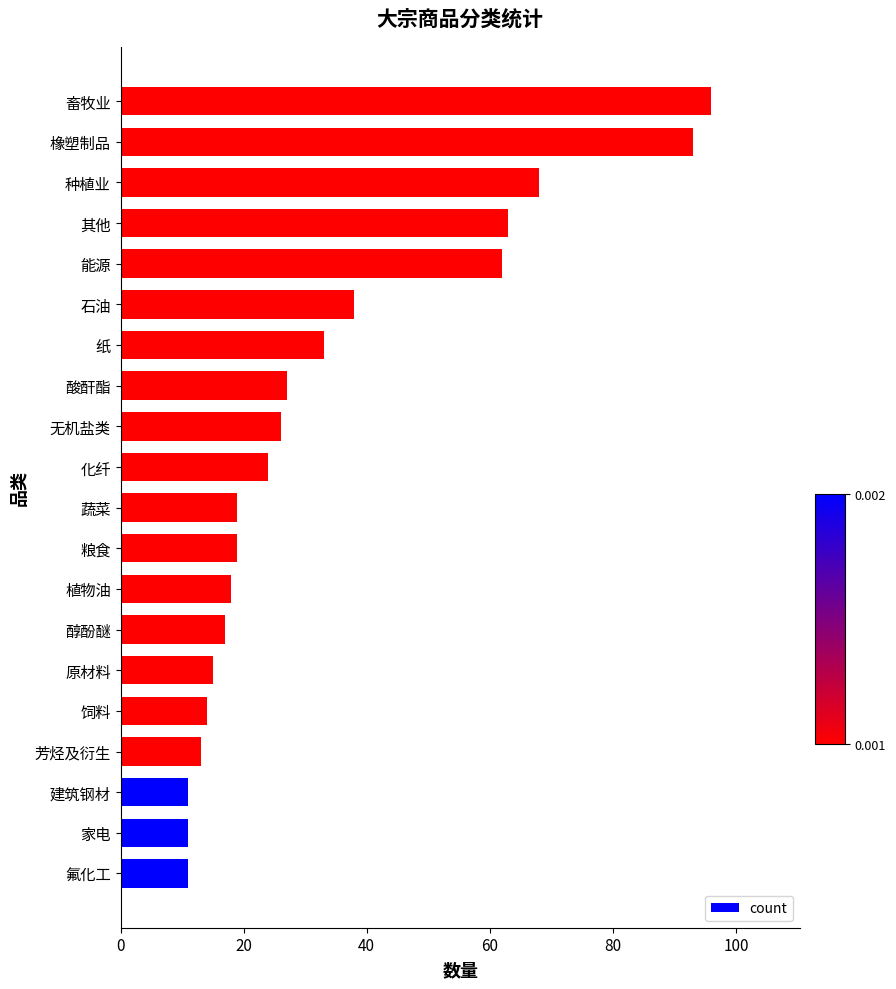

The value at 石油 is 38. True or false?

True